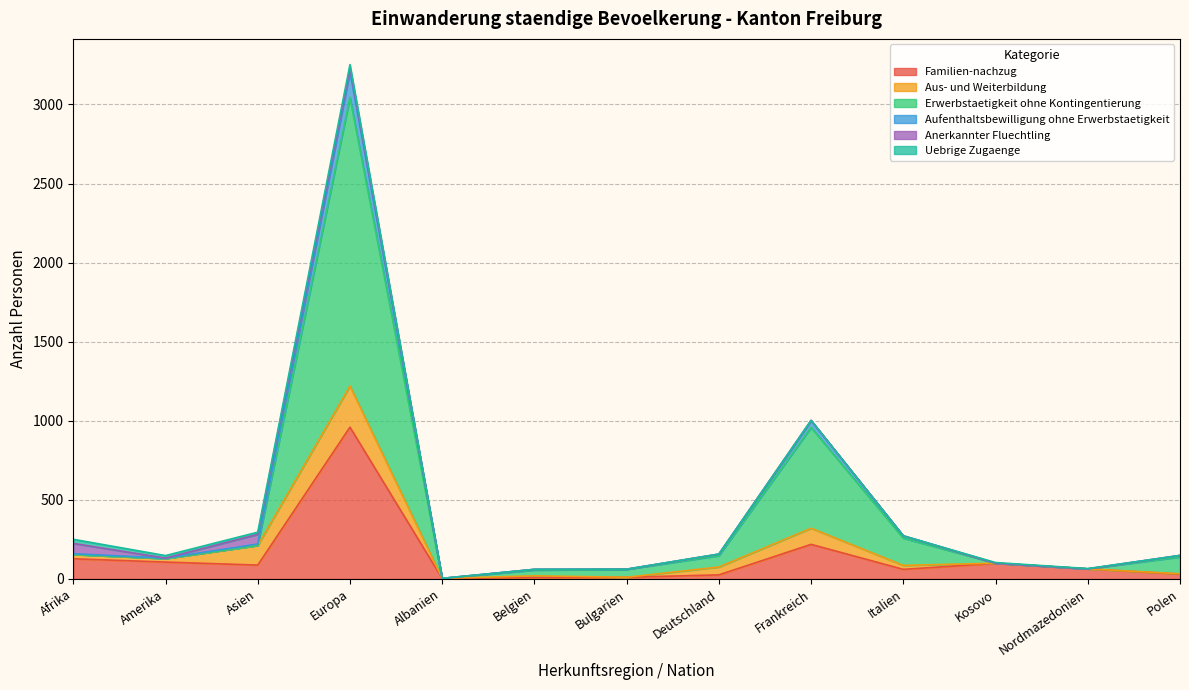

True or false: Aufenthaltsbewilligung ohne Erwerbstaetigkeit has more than 0 points higher than both neighbors.

True